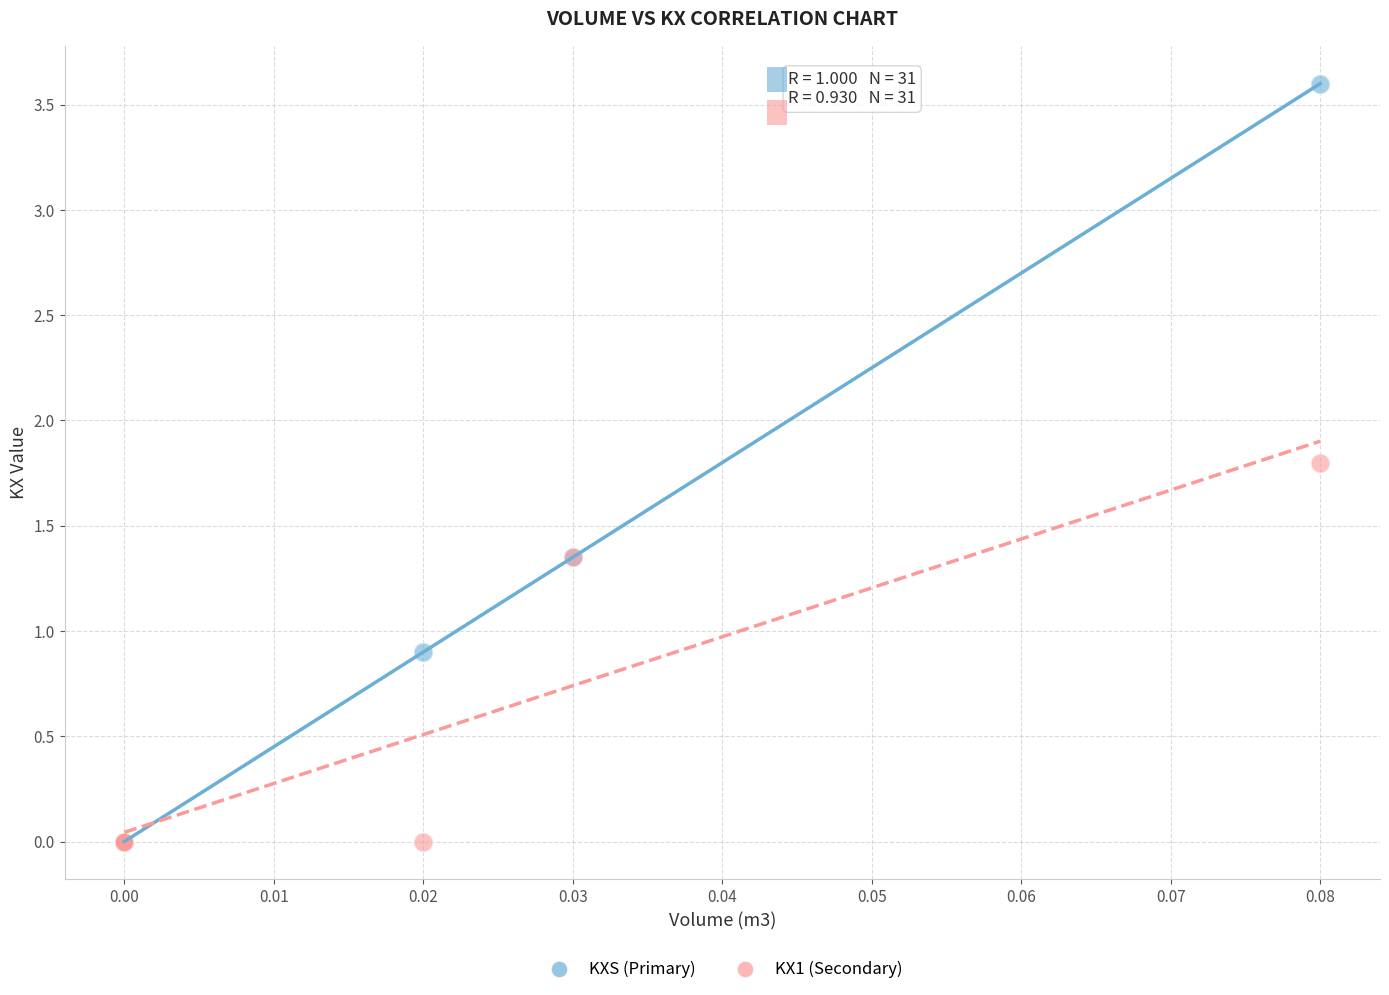

Across all series, what Y value is closest to 1?

0.9